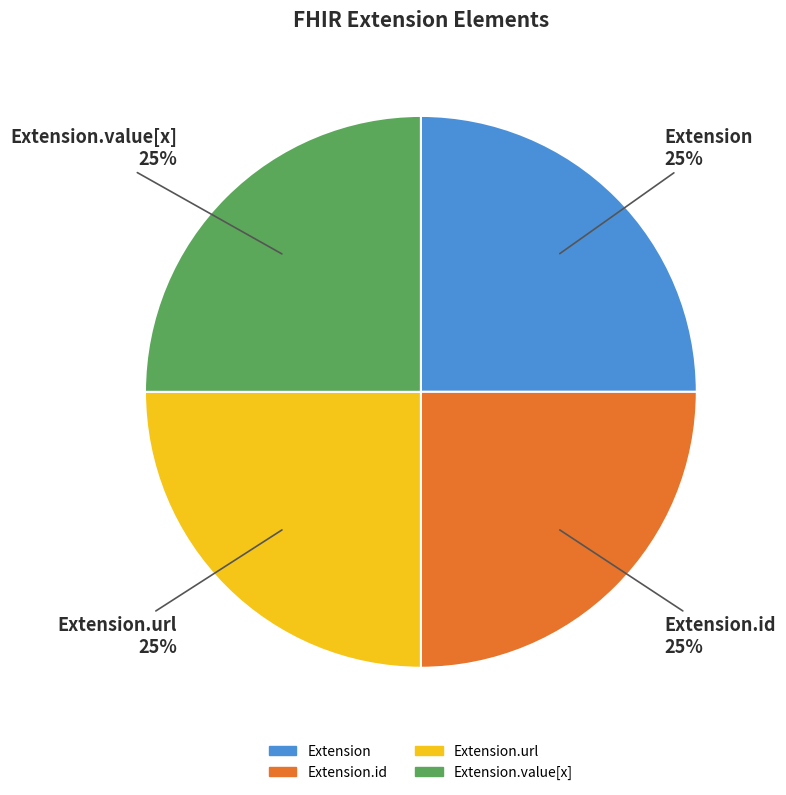

To the nearest percent, what is the average slice percentage?

25%